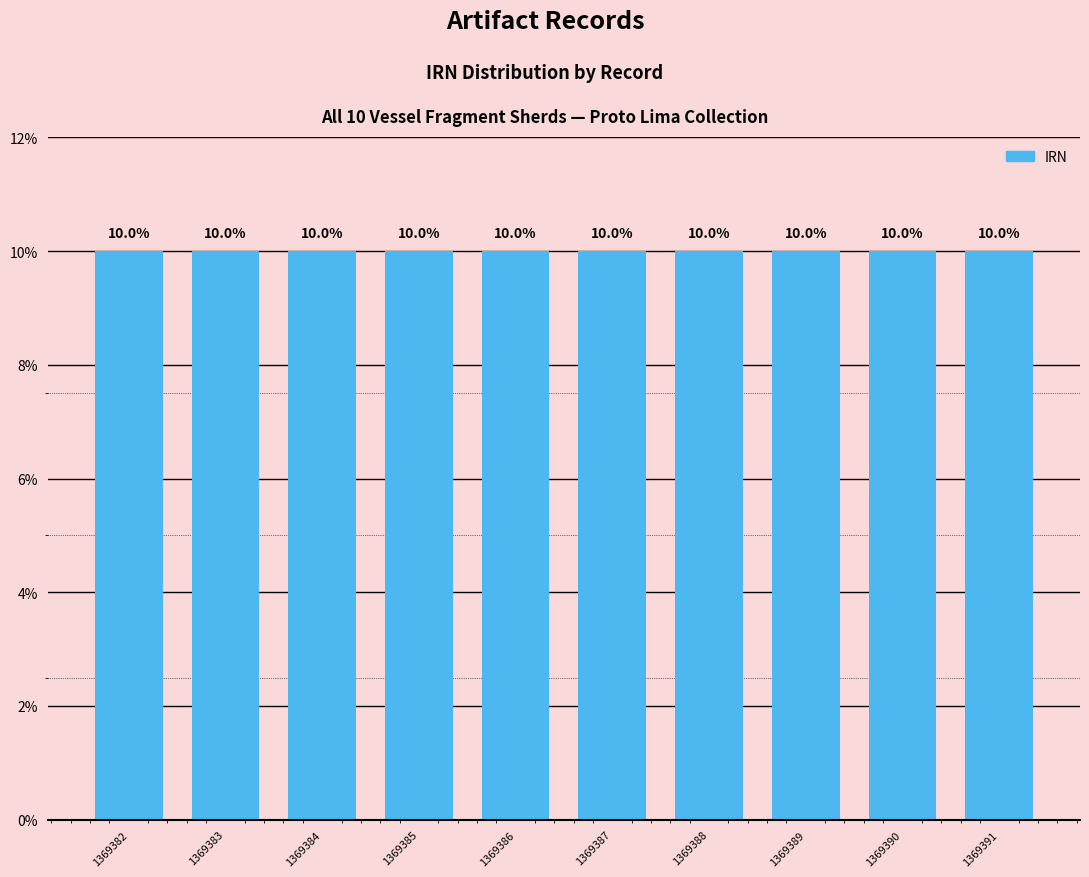

How many data points are above 10?

5